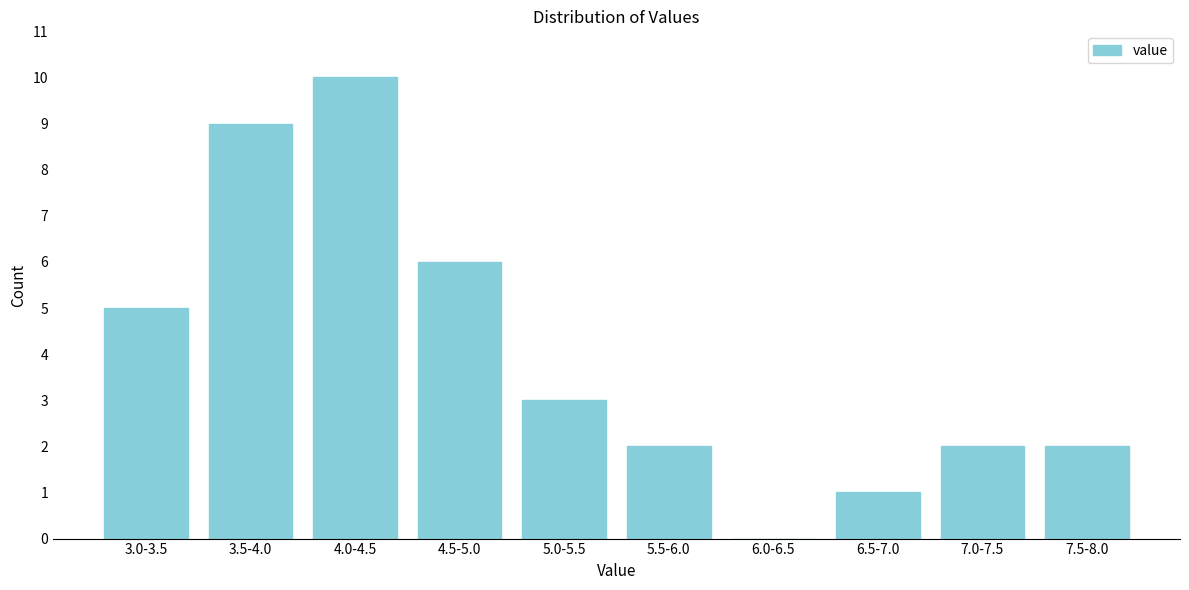

Reading left to right, transcribe all the data shown in this chart.

3.0-3.5=5	3.5-4.0=9	4.0-4.5=10	4.5-5.0=6	5.0-5.5=3	5.5-6.0=2	6.0-6.5=0	6.5-7.0=1	7.0-7.5=2	7.5-8.0=2